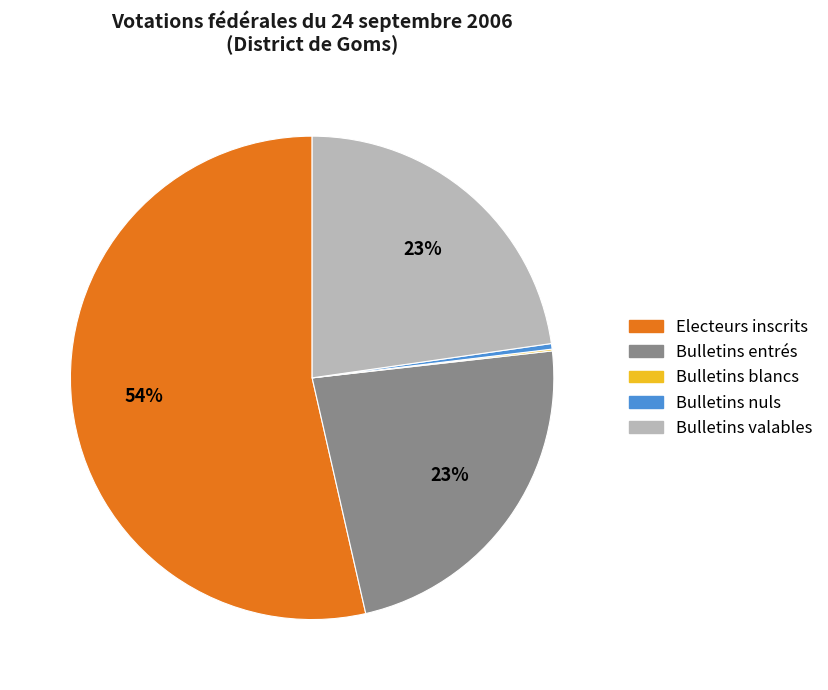

Is it true that Bulletins entrés is 17% of the pie?

False